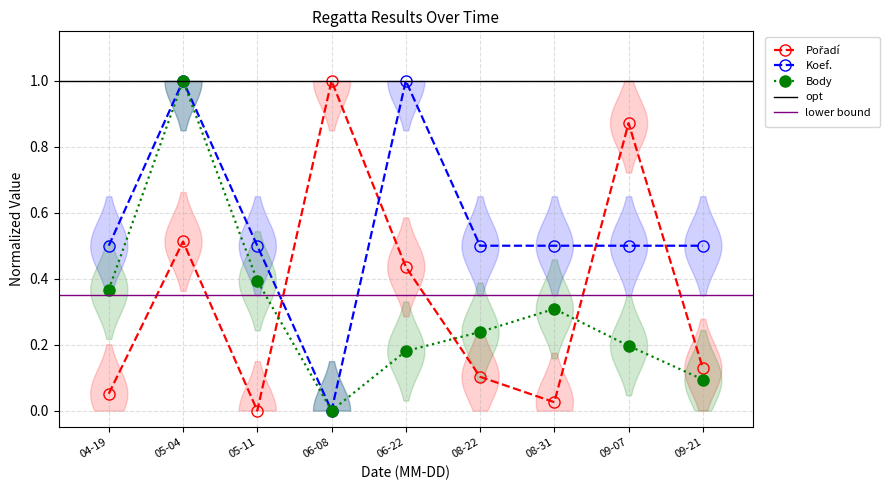

In Body, how many points are higher than both neighbors (excluding endpoints)?

2